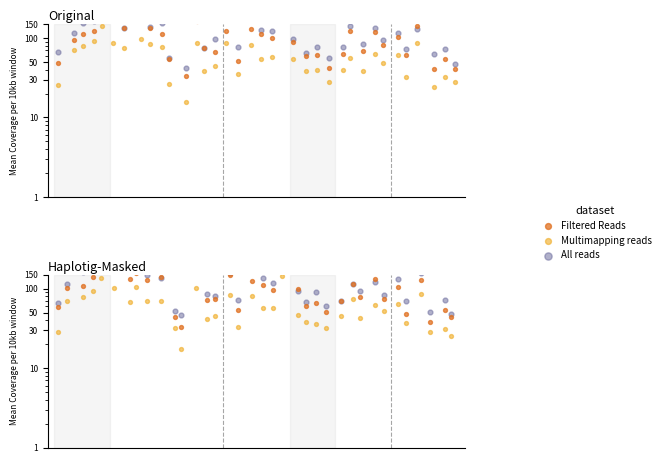

At how many categories does at least one series exceed 20?

36